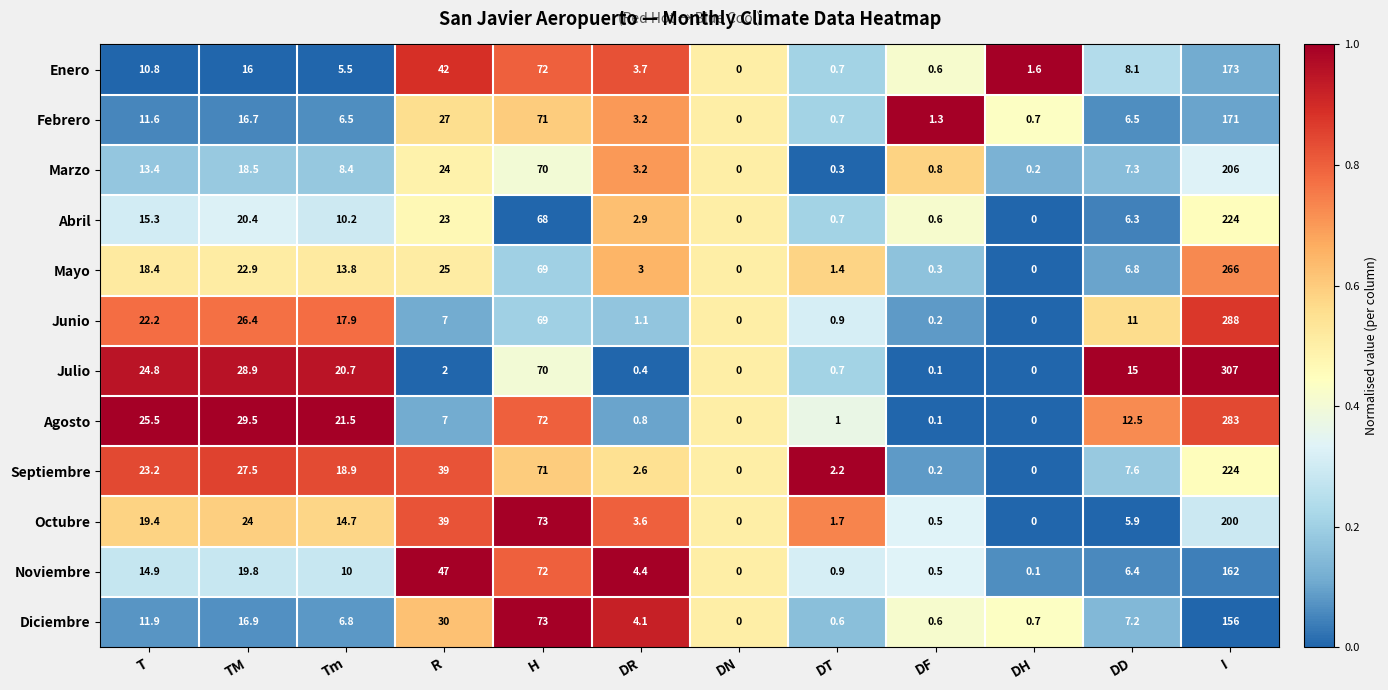

Which category has the highest value across all series?

I